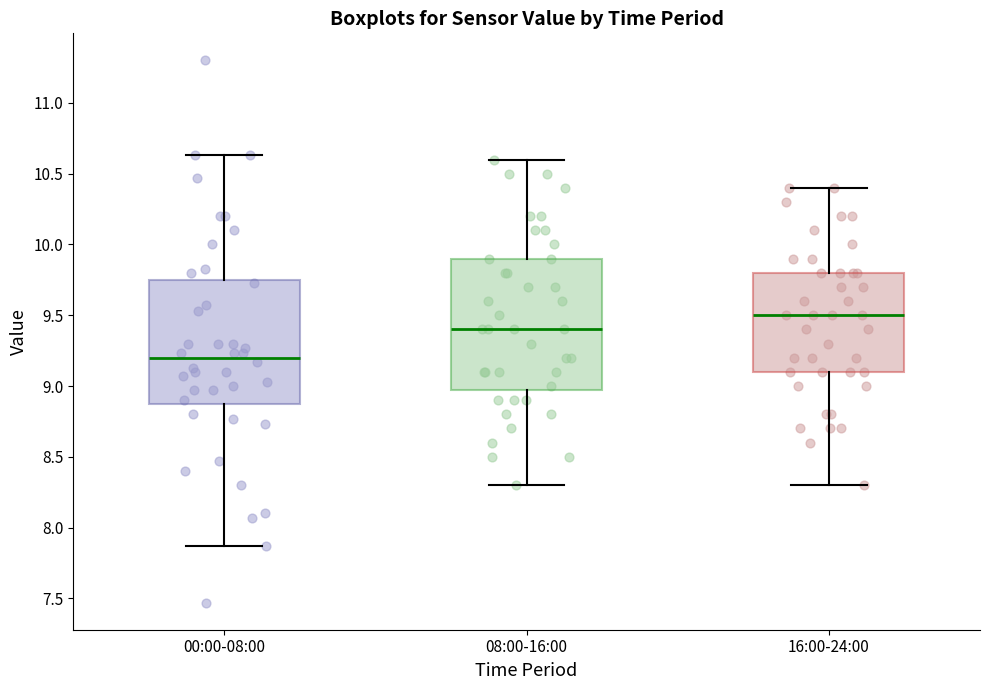

Reading left to right, transcribe this box plot: for each box, give where its median line is, the range the box spans, and where its two whiskers end, as read against the y-axis. The values are not printed on the chart, so give them approximately, as read against the axis.

00:00-08:00: median 9.20, box 8.90 to 9.75, whiskers 7.85 to 10.65
08:00-16:00: median 9.40, box 9.00 to 9.90, whiskers 8.30 to 10.60
16:00-24:00: median 9.50, box 9.10 to 9.80, whiskers 8.30 to 10.40